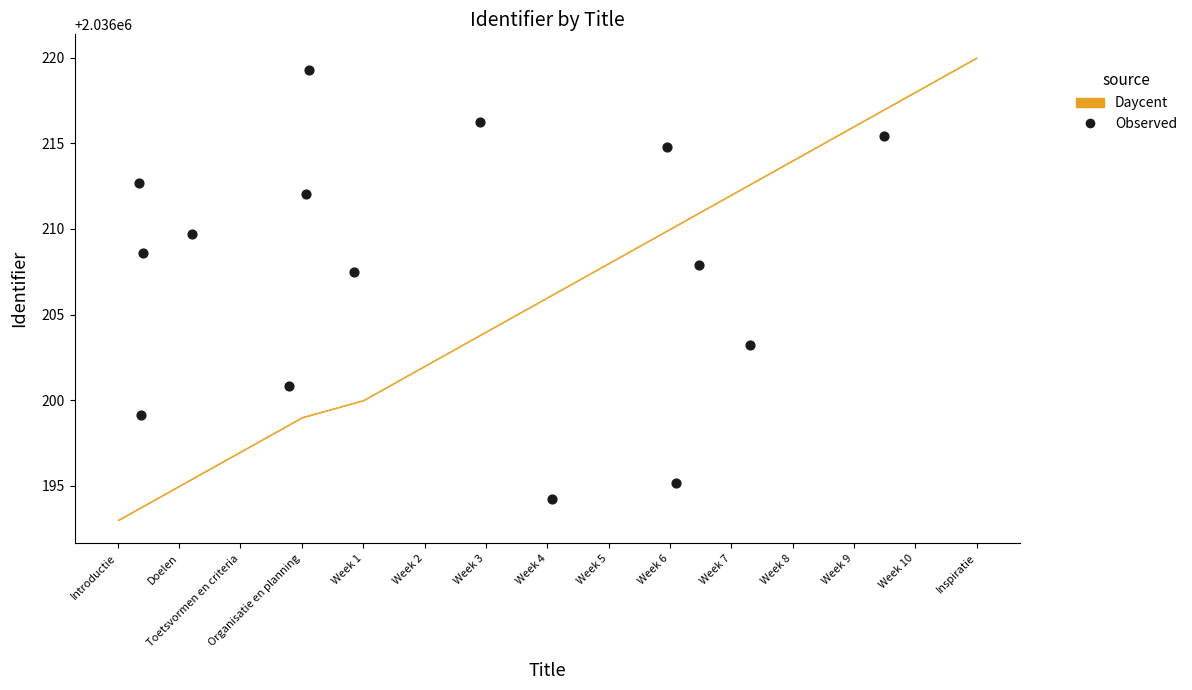

What Y value in the scatter plot is closest to 2036206?

2036207.5